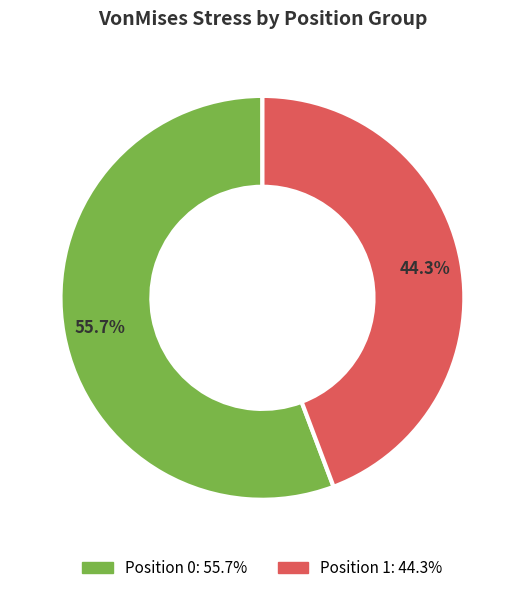

How many slices are in this pie chart?

2